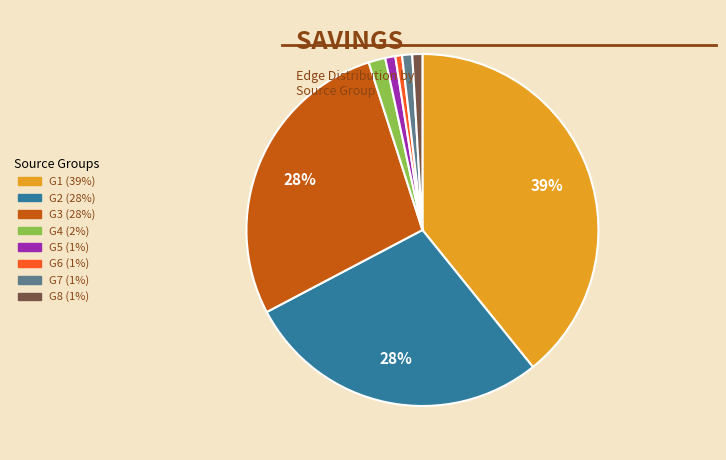

To the nearest percent, what is the average slice percentage?

12%